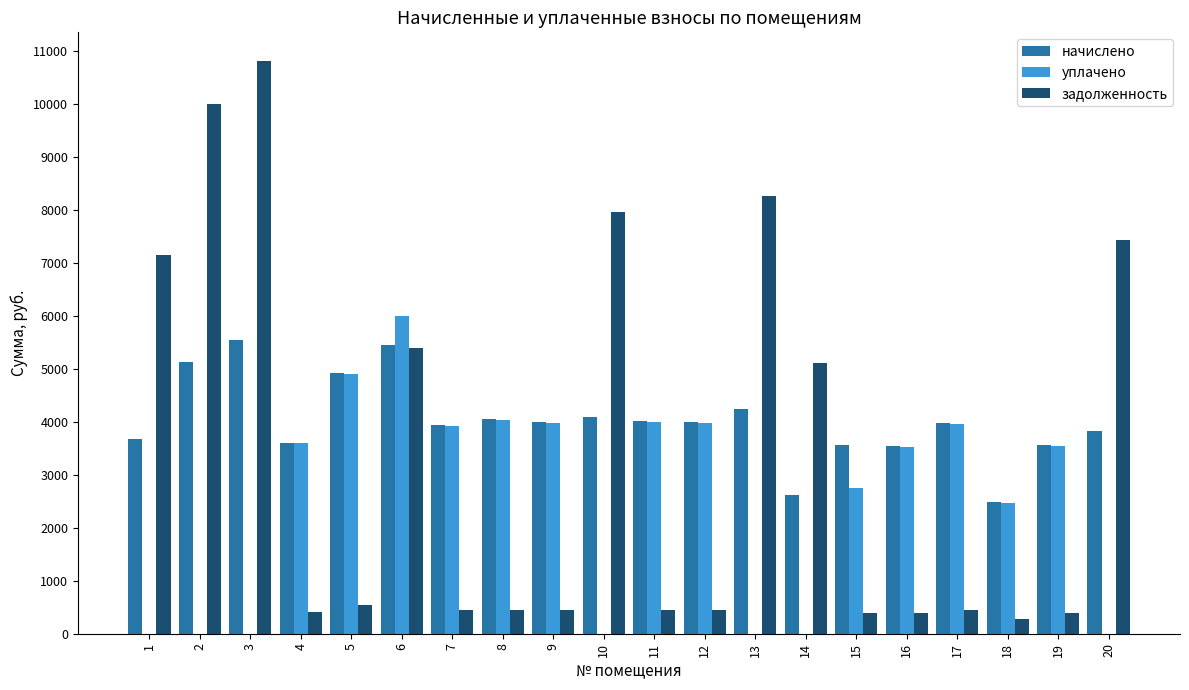

What is the maximum value shown in the chart?

10803.2